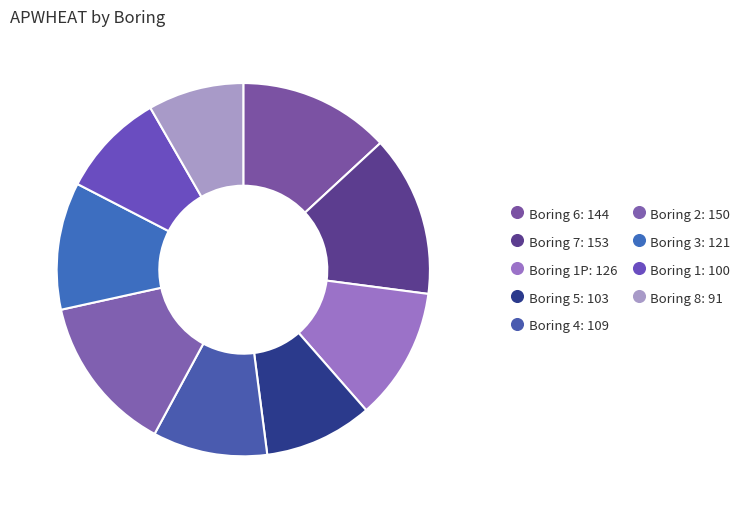

Is there any slice that represents more than half of the pie?

No